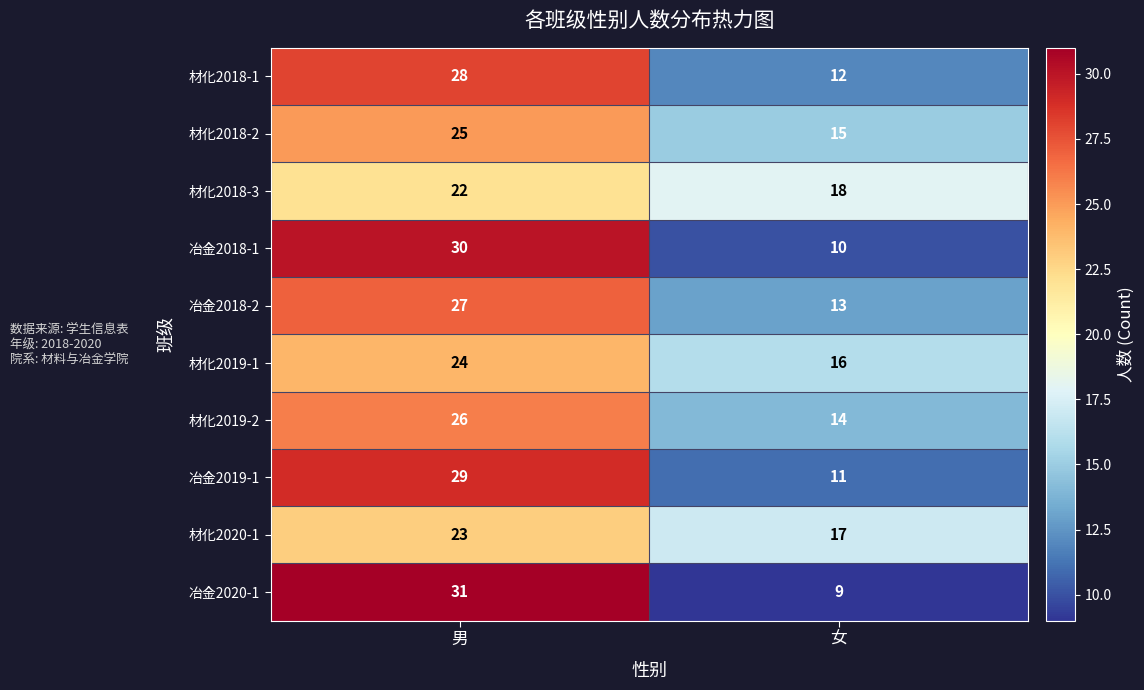

What is the difference between the maximum and minimum values in the 材化2018-3 series?

4